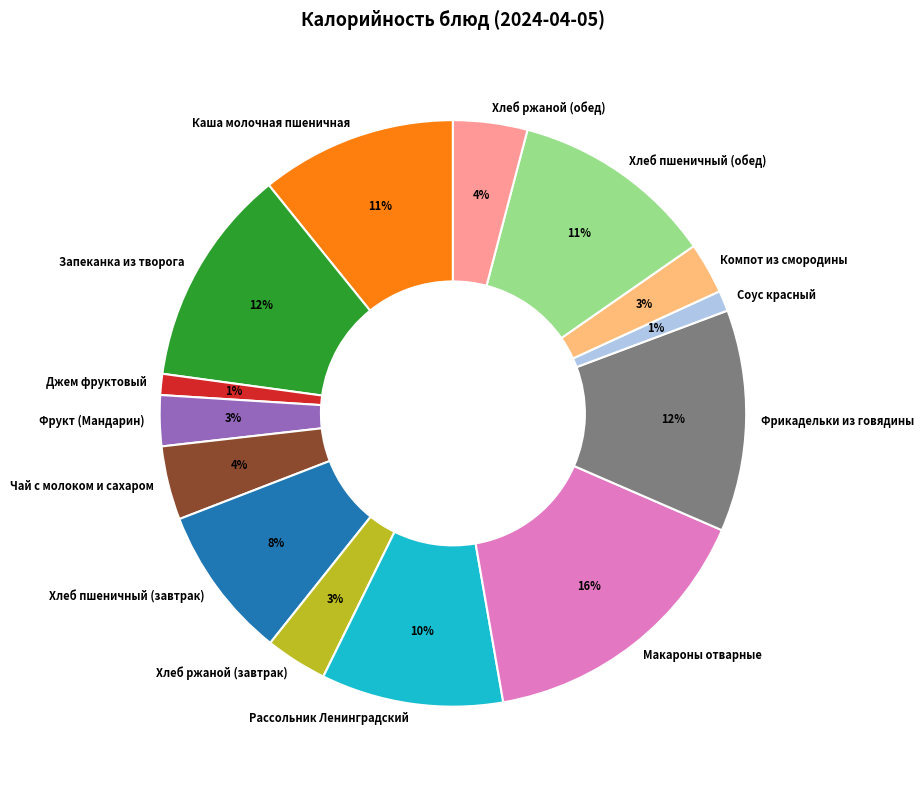

What percentage is the Хлеб пшеничный (завтрак) slice, to the nearest percent?

8%